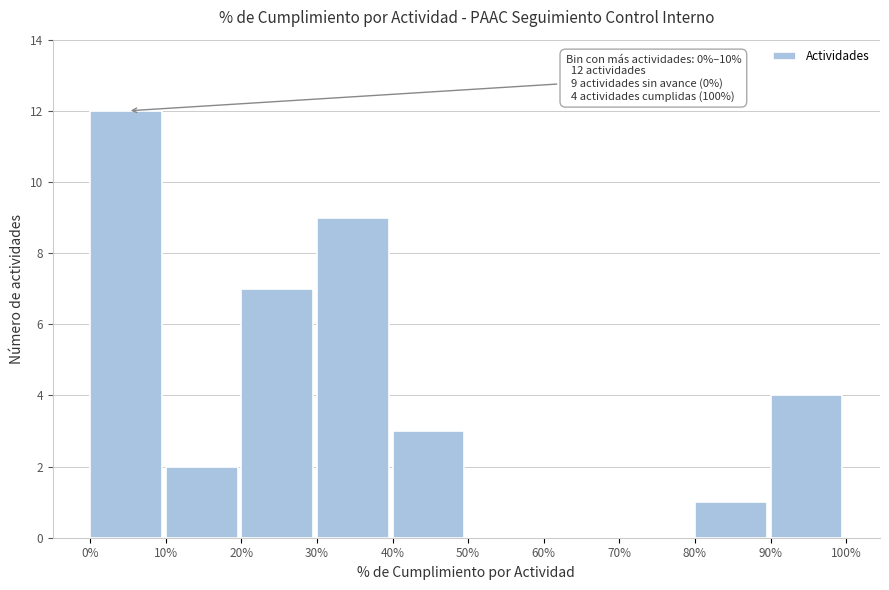

Reading right to left, extract all data points from this chart.

90%=4	80%=1	70%=0	60%=0	50%=0	40%=3	30%=9	20%=7	10%=2	0%=12